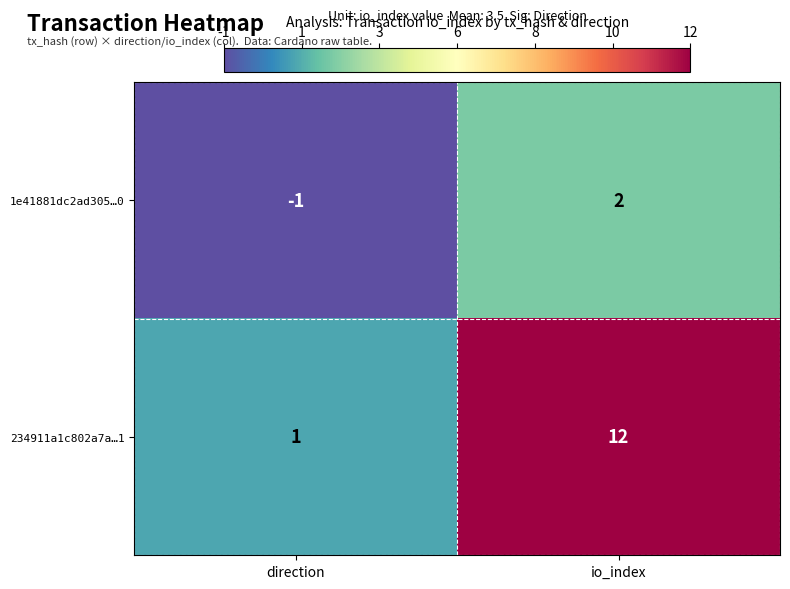

What is the difference between the 234911a1c802a7a…1 values at direction and io_index?

11